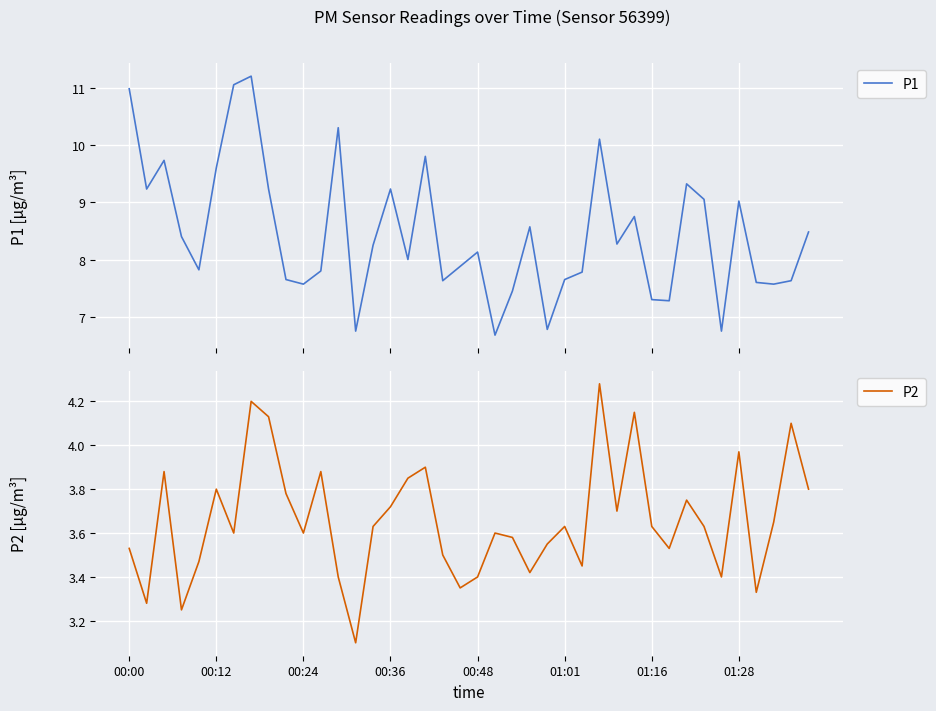

Which category has the lowest value in the P2 series?

13